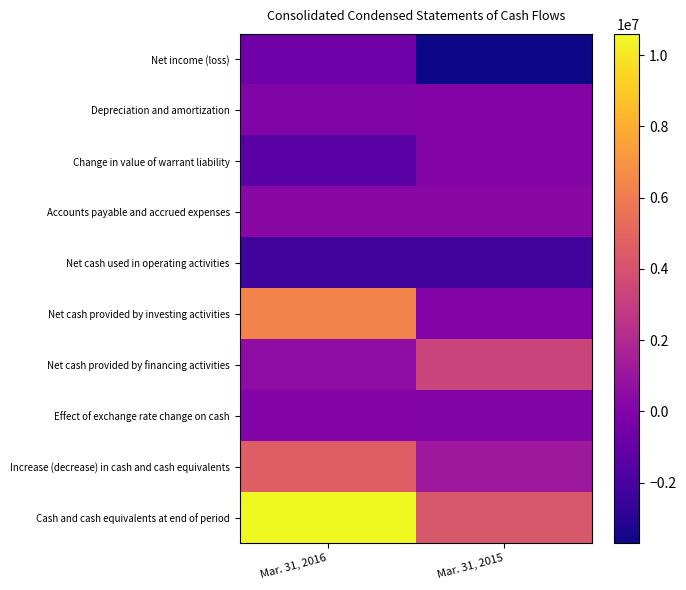

Rank the series by their maximum value, from highest to lowest.

Cash and cash equivalents at end of period, Net cash provided by investing activities, Increase (decrease) in cash and cash equivalents, Net cash provided by financing activities, Accounts payable and accrued expenses, Depreciation and amortization, Change in value of warrant liability, Effect of exchange rate change on cash, Net income (loss), Net cash used in operating activities